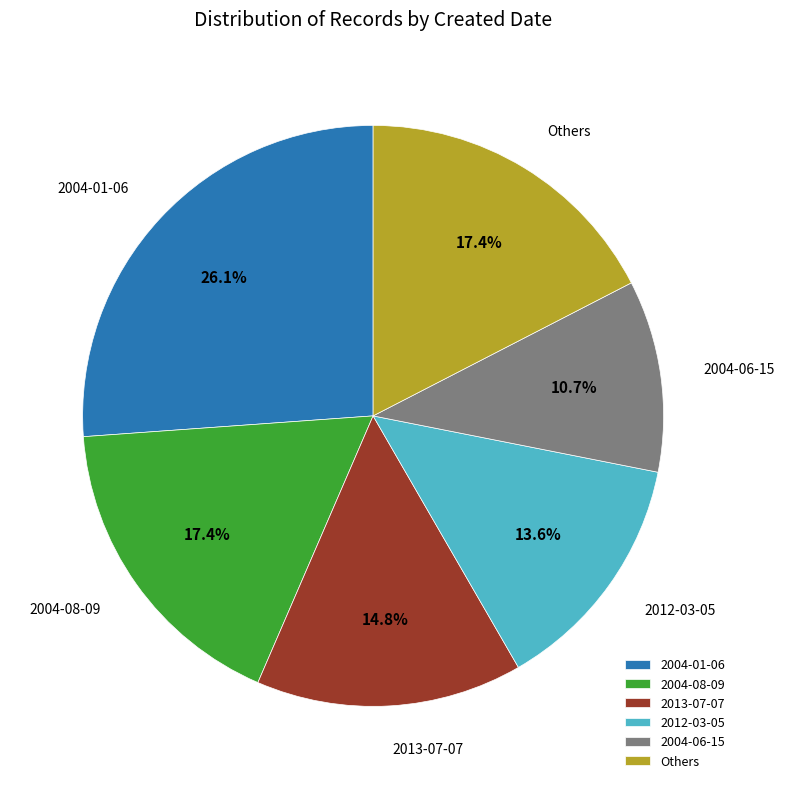

What percentage is NOT represented by 2004-08-09?

82.6%